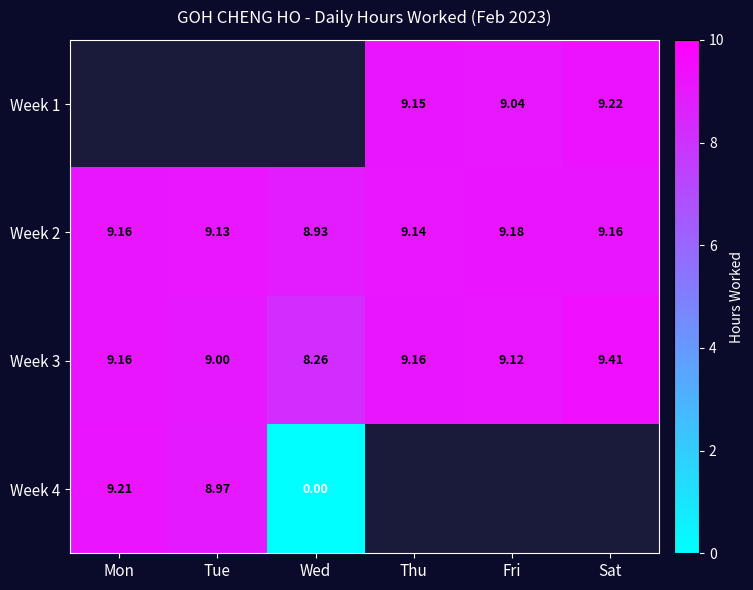

At which label is Week 3 closest to 8?

Wed